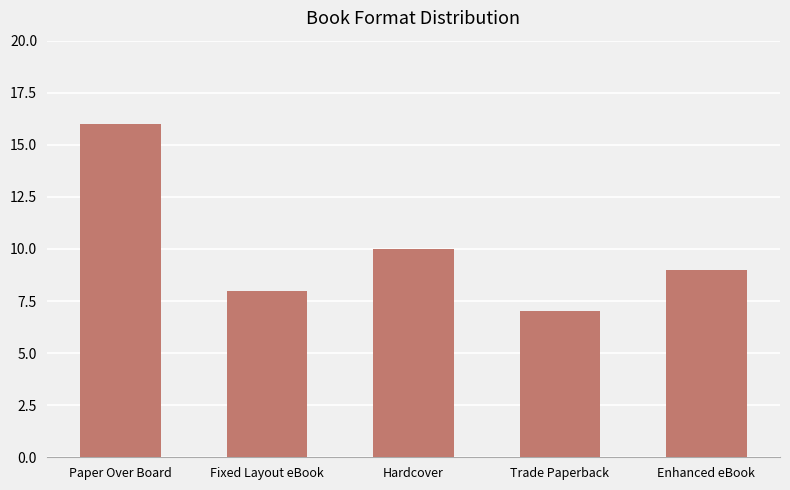

Rank the categories by value from highest to lowest.

Paper Over Board, Hardcover, Enhanced eBook, Fixed Layout eBook, Trade Paperback